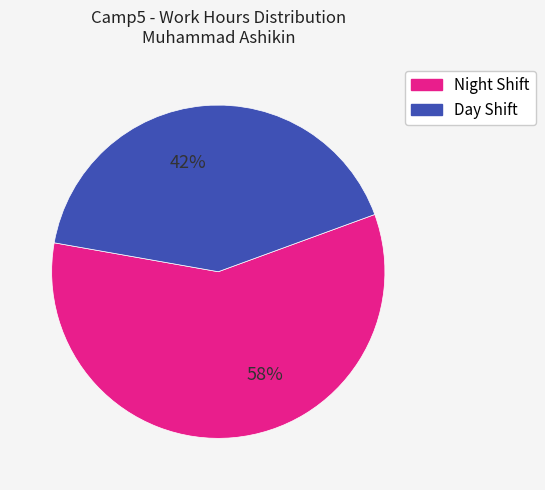

Is there a majority slice in this chart?

Yes